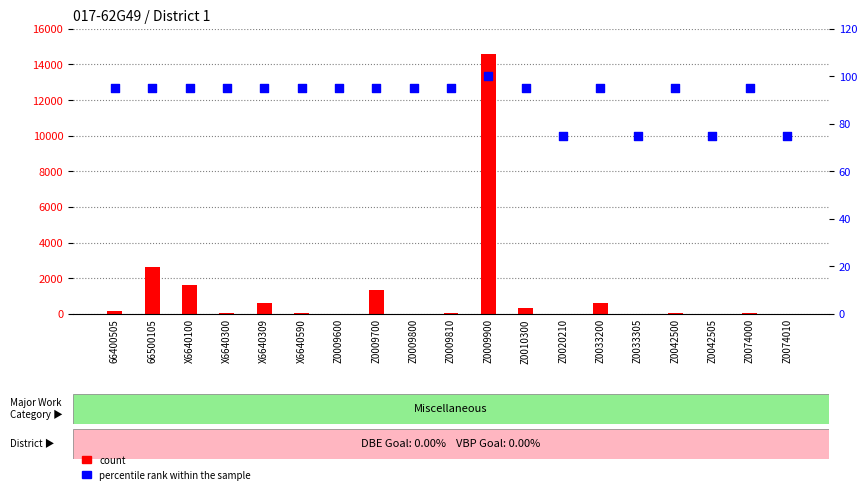

At which category is the sum across all series the highest?

Z0009900